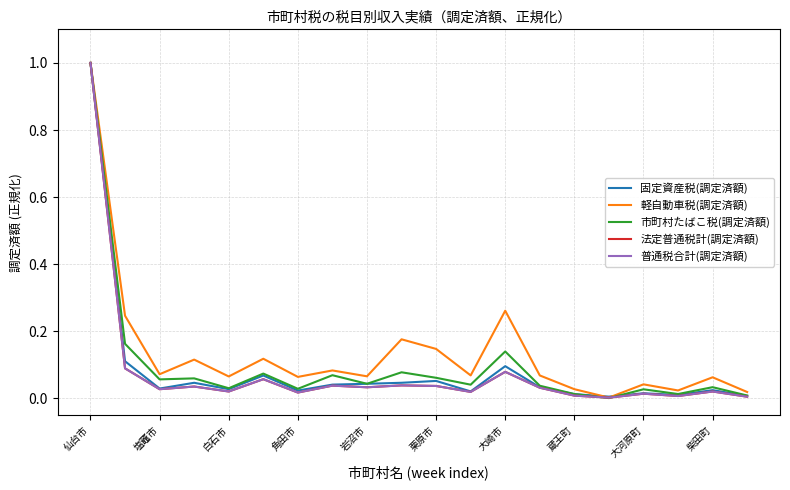

True or false: 普通税合計(調定済額) and 法定普通税計(調定済額) cross at least once.

False